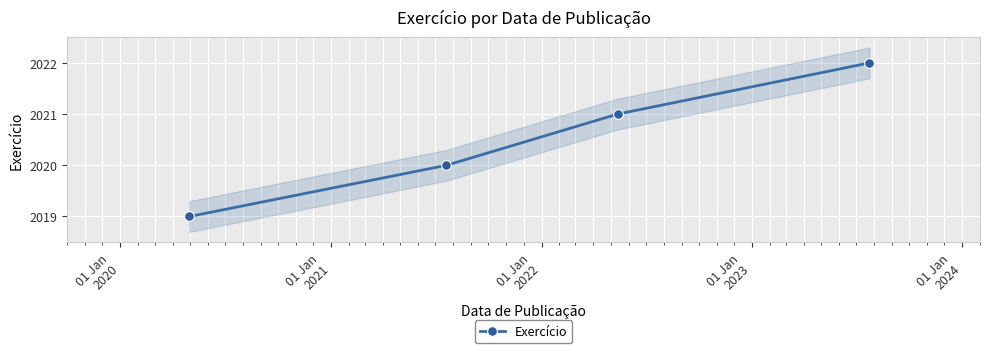

What is the value of the Exercício point at the 4th from the left?

2022